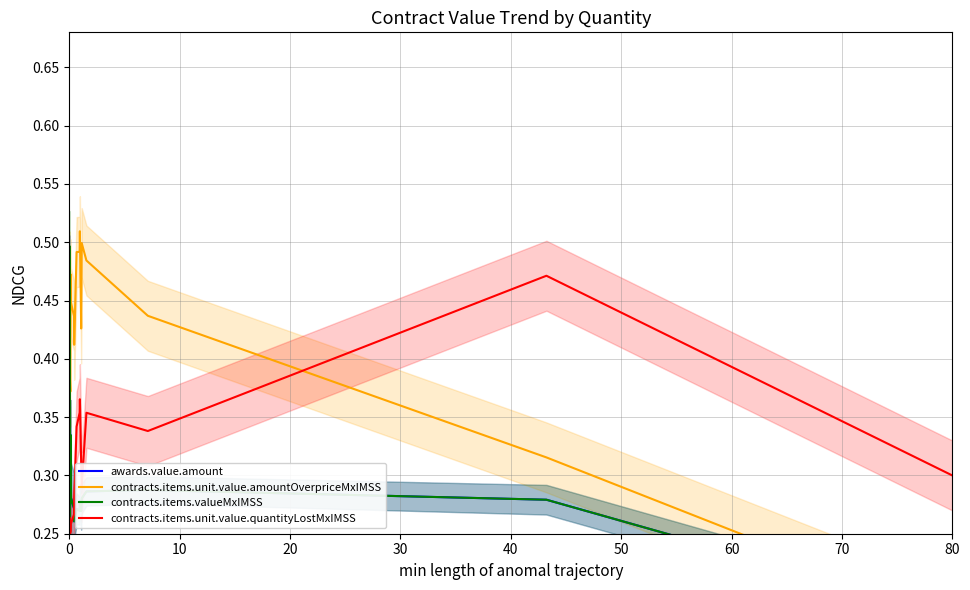

What is the approximate value of contracts.items.unit.value.quantityLostMxIMSS at 80?

0.3